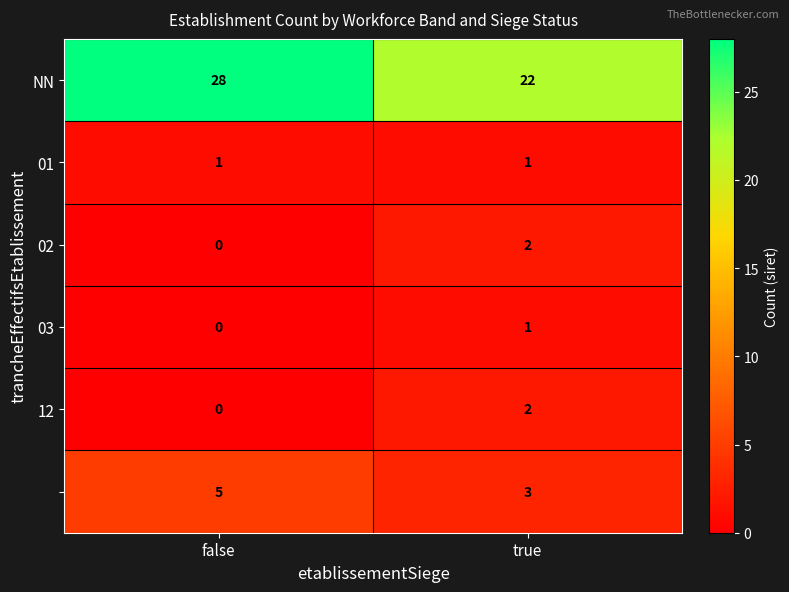

What is the difference between the highest and lowest values at false?

28